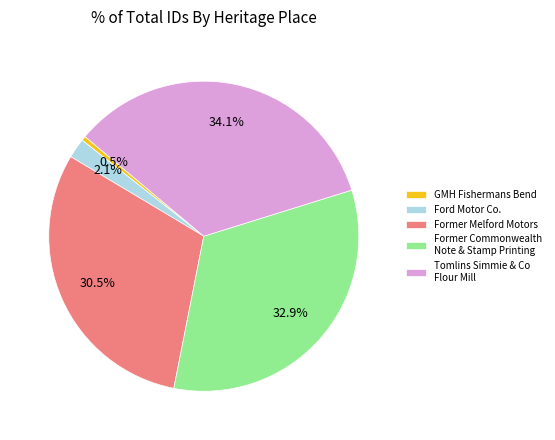

What is the ratio of the value at Tomlins Simmie & Co Flour Mill to the value at Former Melford Motors?

1.1